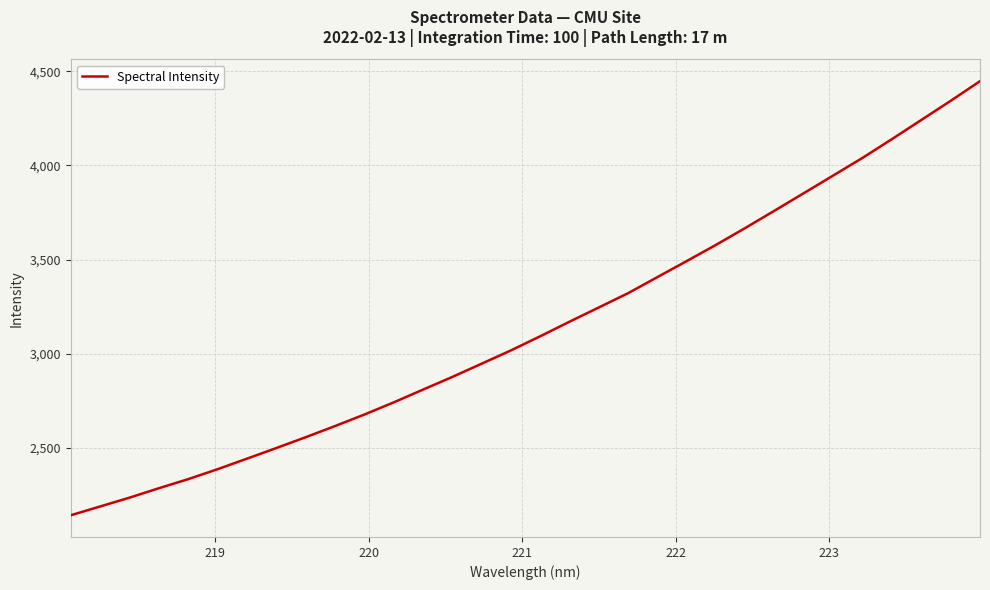

What is the difference between the maximum and minimum values?

2303.8